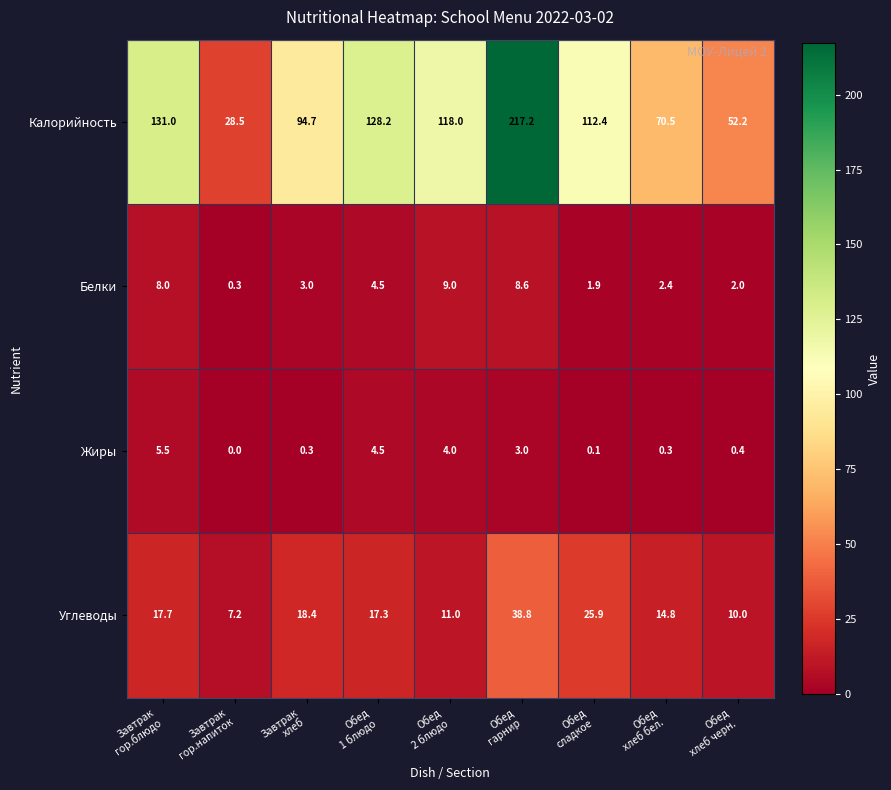

Rank the series at Обед
2 блюдо from highest to lowest value.

Калорийность, Углеводы, Белки, Жиры